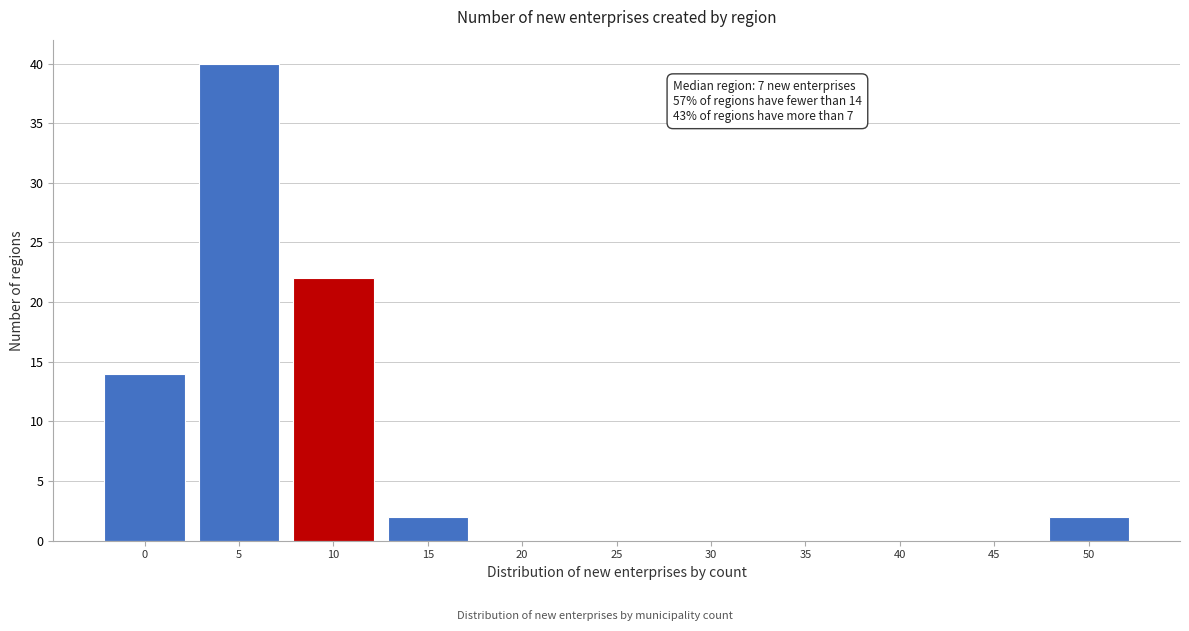

Reading left to right, transcribe all the data shown in this chart.

0=14	5=40	10=22	15=2	20=0	25=0	30=0	35=0	40=0	45=0	50=2